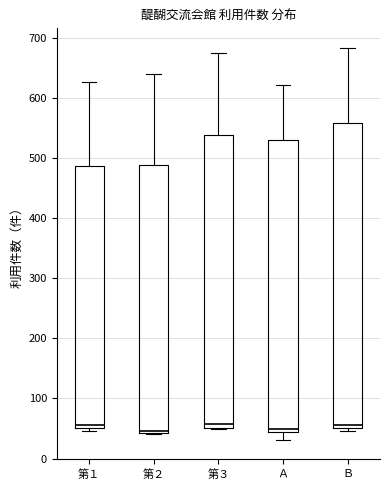

Reading left to right, transcribe this box plot: for each box, give where its median line is, the range the box spans, and where its two whiskers end, as read against the y-axis. The values are not printed on the chart, so give them approximately, as read against the axis.

第１: median 60, box 50 to 490, whiskers 50 (just below the box's lower edge) to 630
第２: median 50, box 40 to 490, whiskers 40 to 640
第３: median 60, box 50 to 540, whiskers 50 to 680
Ａ: median 50, box 40 to 530, whiskers 30 to 620
Ｂ: median 60, box 50 to 560, whiskers 50 (just below the box's lower edge) to 680